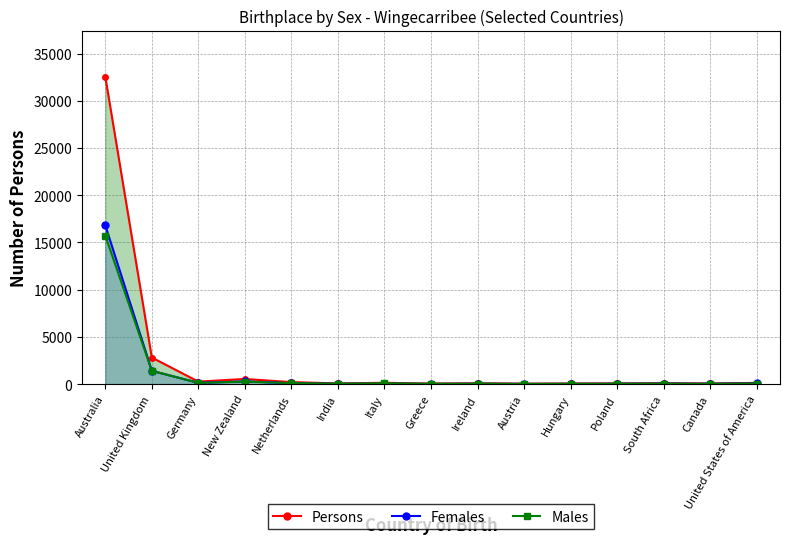

What is the spread (max minus min) of values at Netherlands?

111